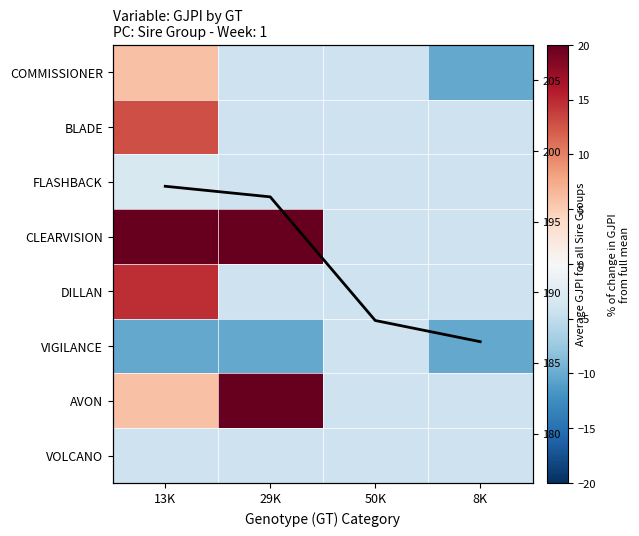

How many data points in Avg GJPI are above 196?

2